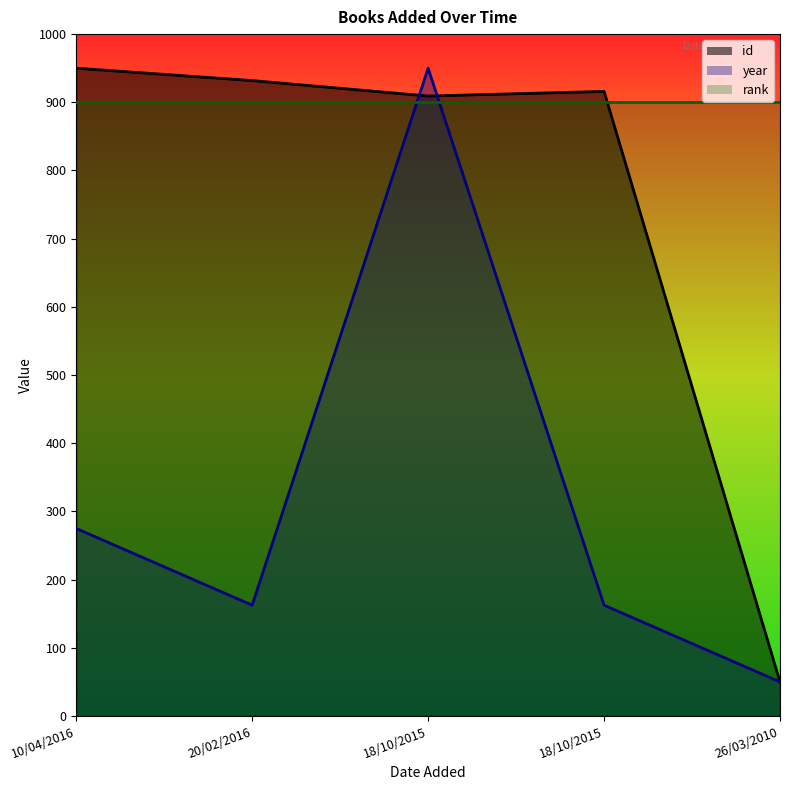

Which category has the highest value across all series?

10/04/2016